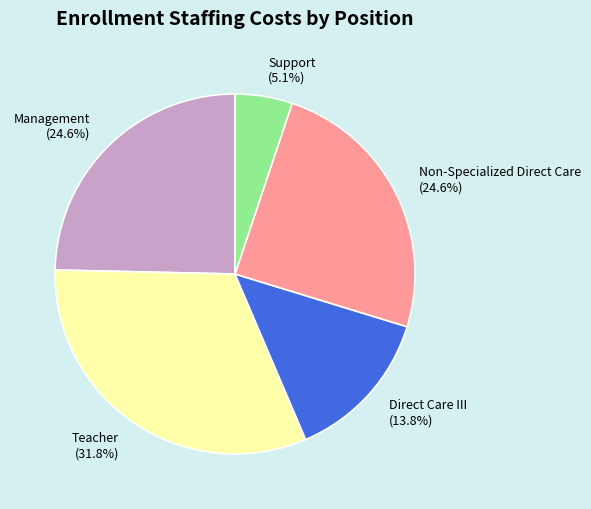

To the nearest percent, what is the difference between the largest and smallest slice percentages?

27%